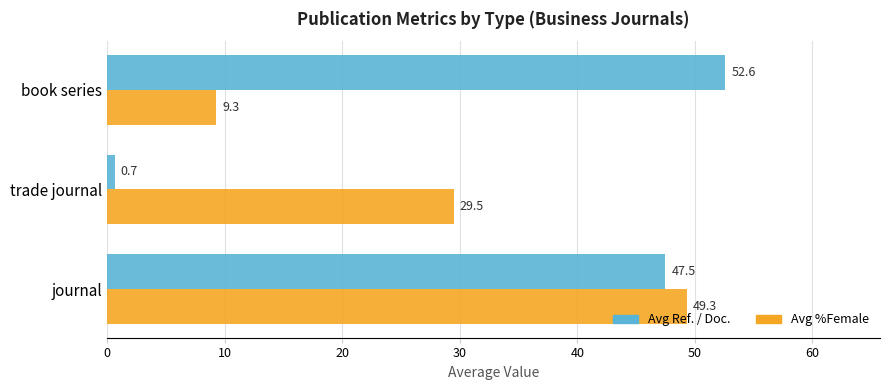

Which series has the largest total across all categories?

Avg Ref. / Doc.